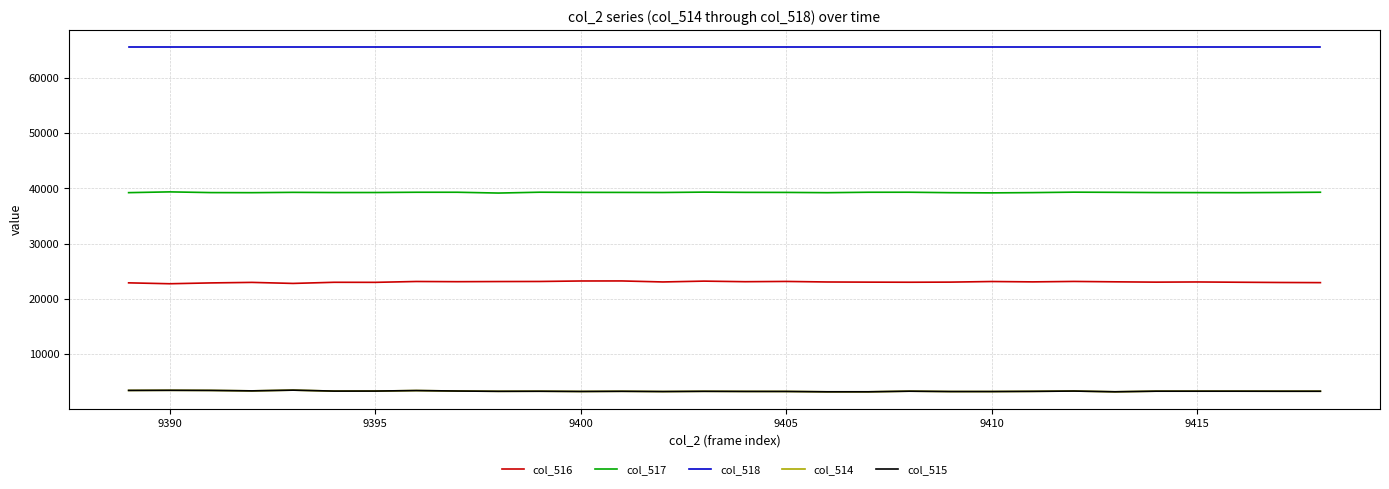

True or false: col_518 and col_517 cross at least once.

False